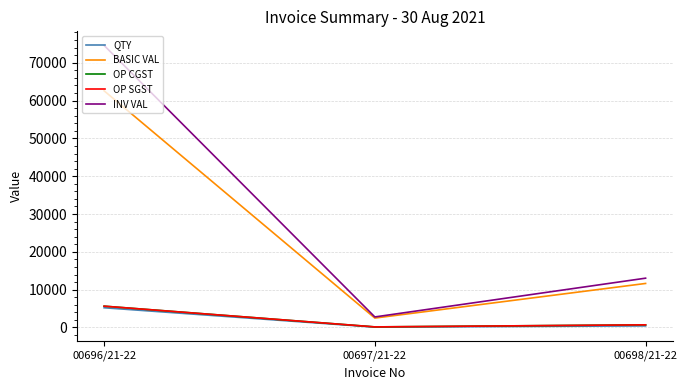

Reading left to right, transcribe all the data shown in this chart.

QTY: 5215.0	88.0	412.0
BASIC VAL: 62580.0	2486.0	11639.0
OP CGST: 5632.2	149.2	698.3
OP SGST: 5632.2	149.2	698.3
INV VAL: 74582.8	2784.3	13035.7